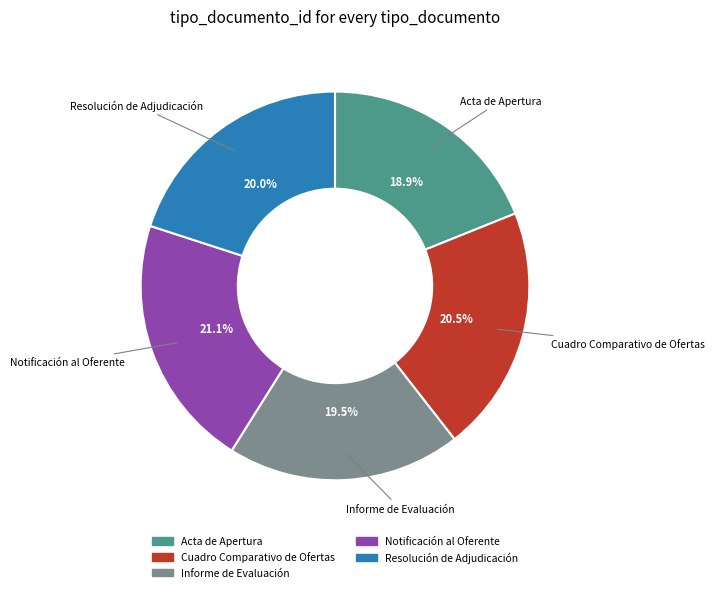

Is Notificación al Oferente the majority of the pie?

No